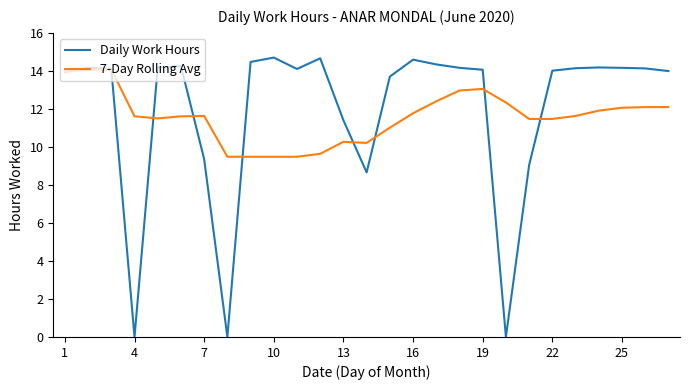

Which series has the widest spread of values?

Daily Work Hours